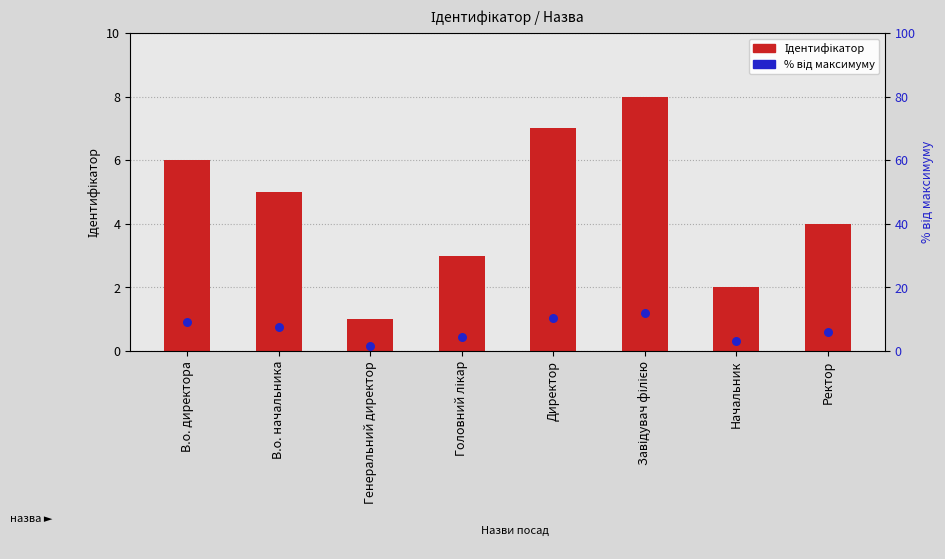

What are all the series names shown in the legend?

Ідентифікатор, % від максимуму